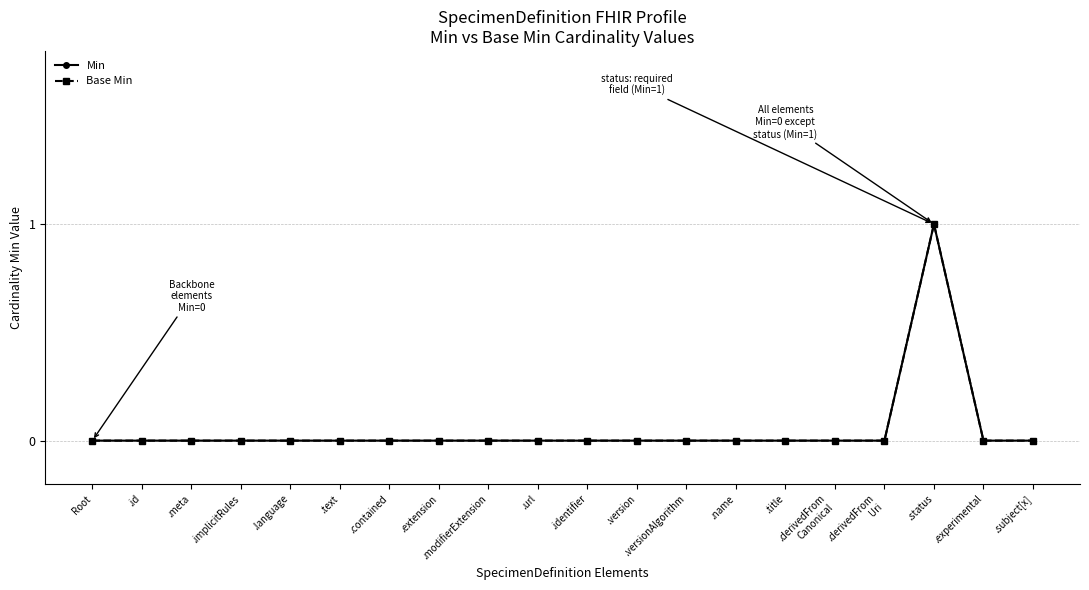

Reading left to right, extract all data points from this chart.

Min: Root=0	.id=0	.meta=0	.implicitRules=0	.language=0	.text=0	.contained=0	.extension=0	.modifierExtension=0	.url=0	.identifier=0	.version=0	.versionAlgorithm=0	.name=0	.title=0	.derivedFrom
Canonical=0	.derivedFrom
Uri=0	.status=1	.experimental=0	.subject[x]=0
Base Min: Root=0	.id=0	.meta=0	.implicitRules=0	.language=0	.text=0	.contained=0	.extension=0	.modifierExtension=0	.url=0	.identifier=0	.version=0	.versionAlgorithm=0	.name=0	.title=0	.derivedFrom
Canonical=0	.derivedFrom
Uri=0	.status=1	.experimental=0	.subject[x]=0